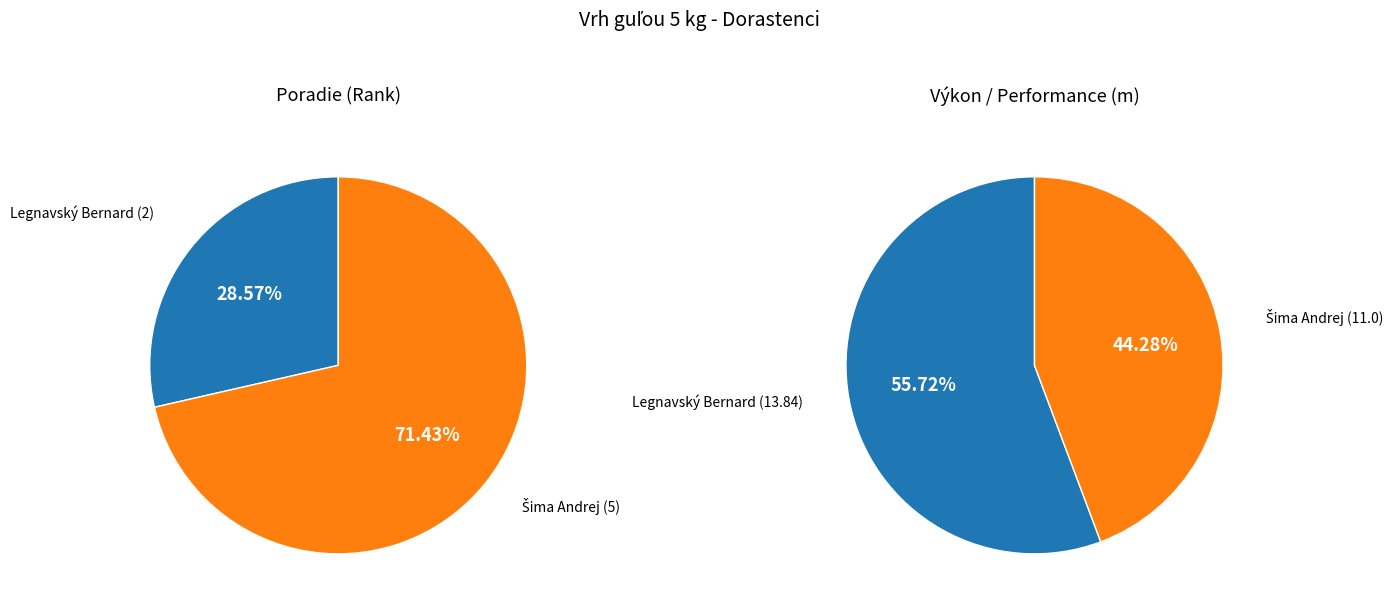

What is the smallest slice in the pie chart?

Legnavský Bernard